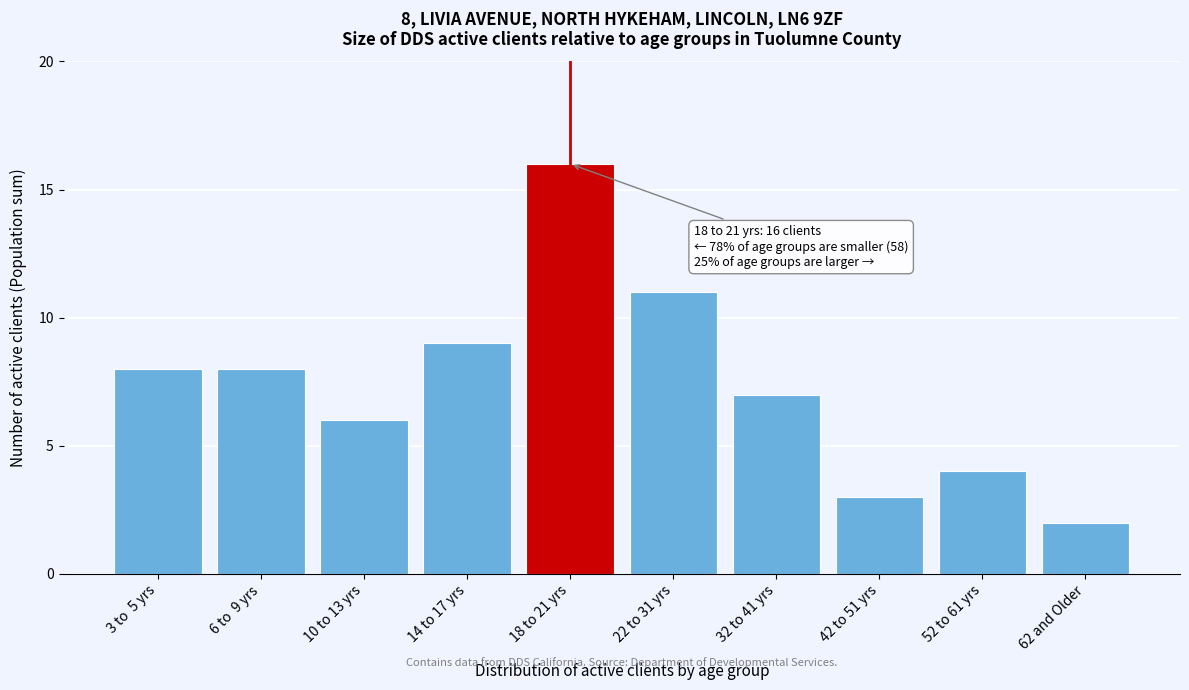

Reading right to left, what are all the values shown in this chart?

2	4	3	7	11	16	9	6	8	8